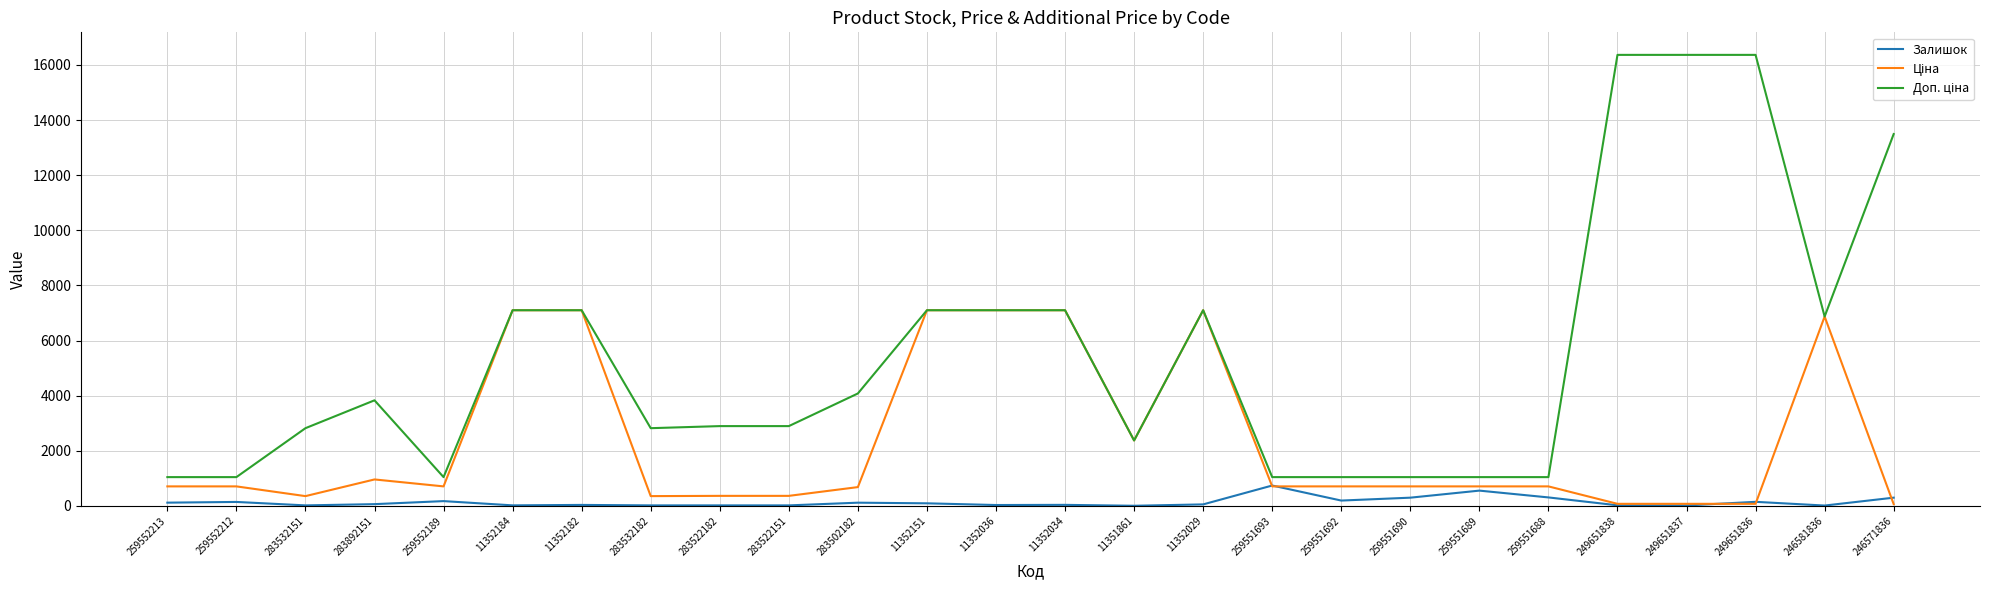

Is it true that Залишок equals 114.0 at 283502182?

True